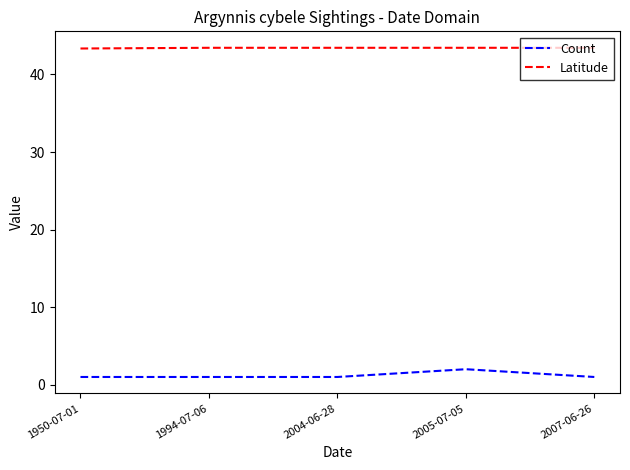

What is the highest value of the Count series?

2.0